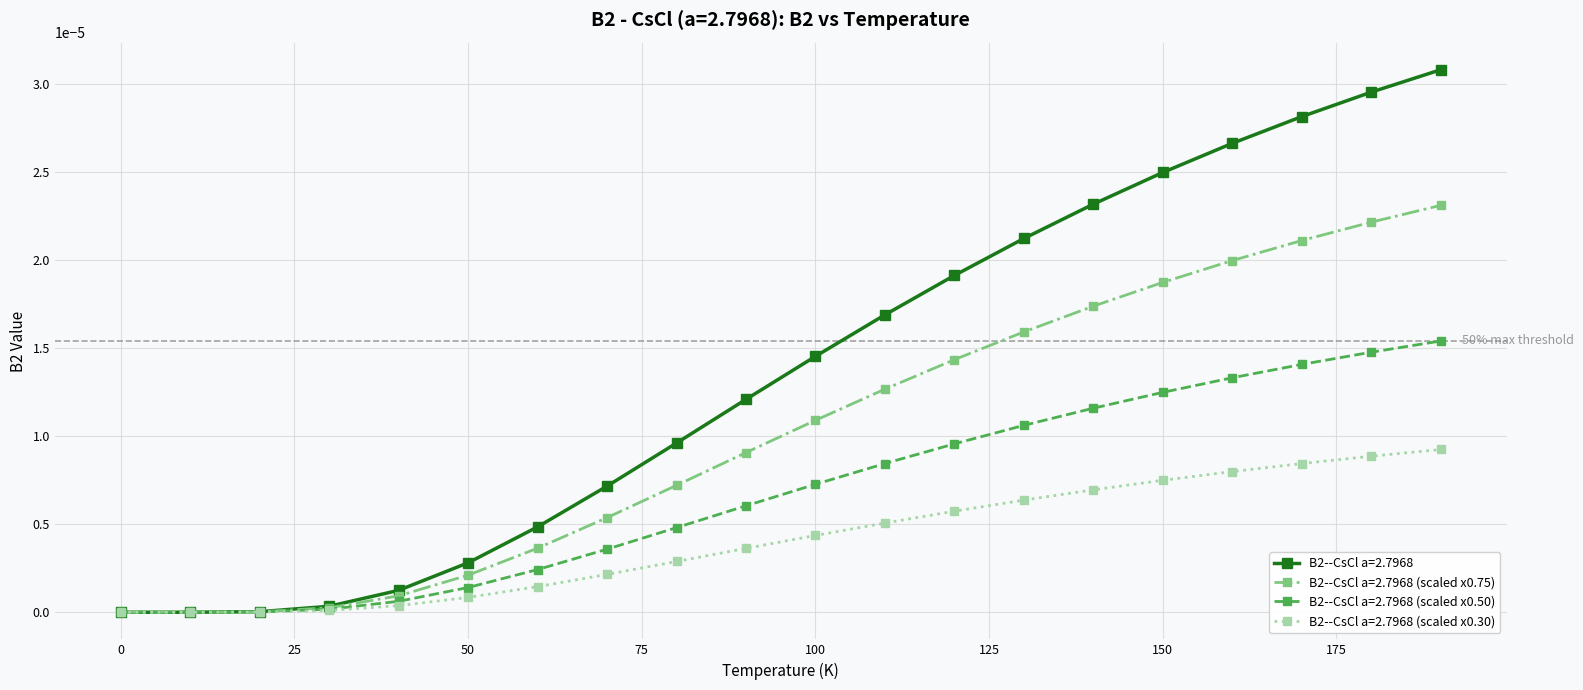

Which series has the widest spread of values?

B2--CsCl a=2.7968